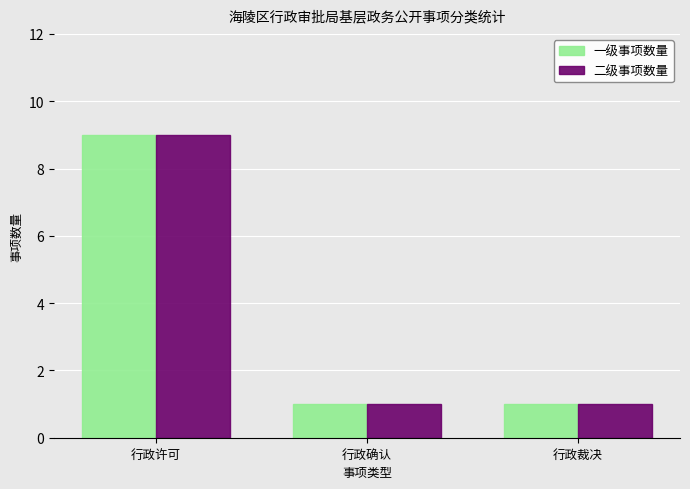

What is the sum of the 二级事项数量 values at 行政确认 and 行政许可?

10